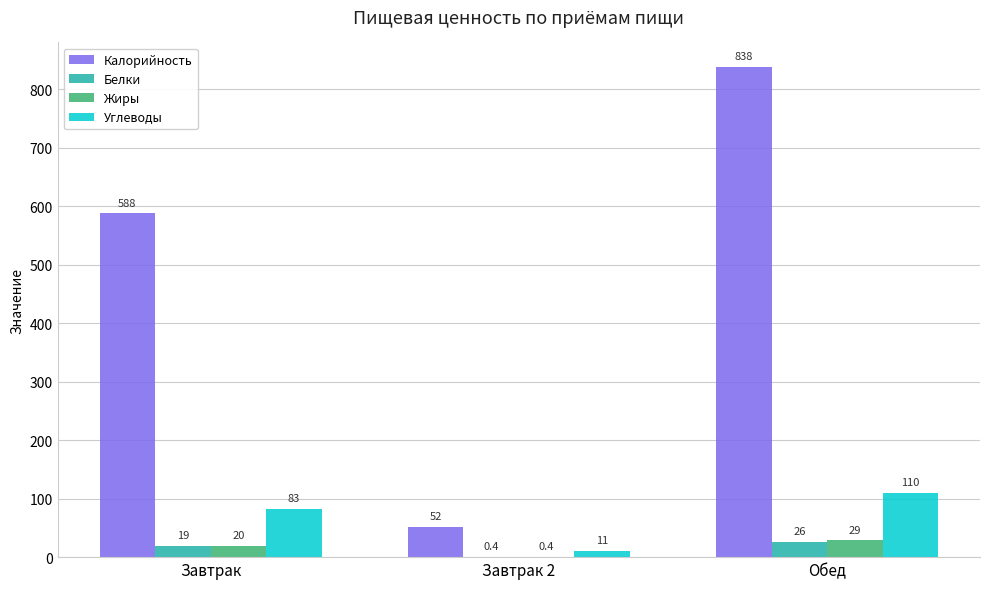

Which series has the largest total across all categories?

Калорийность